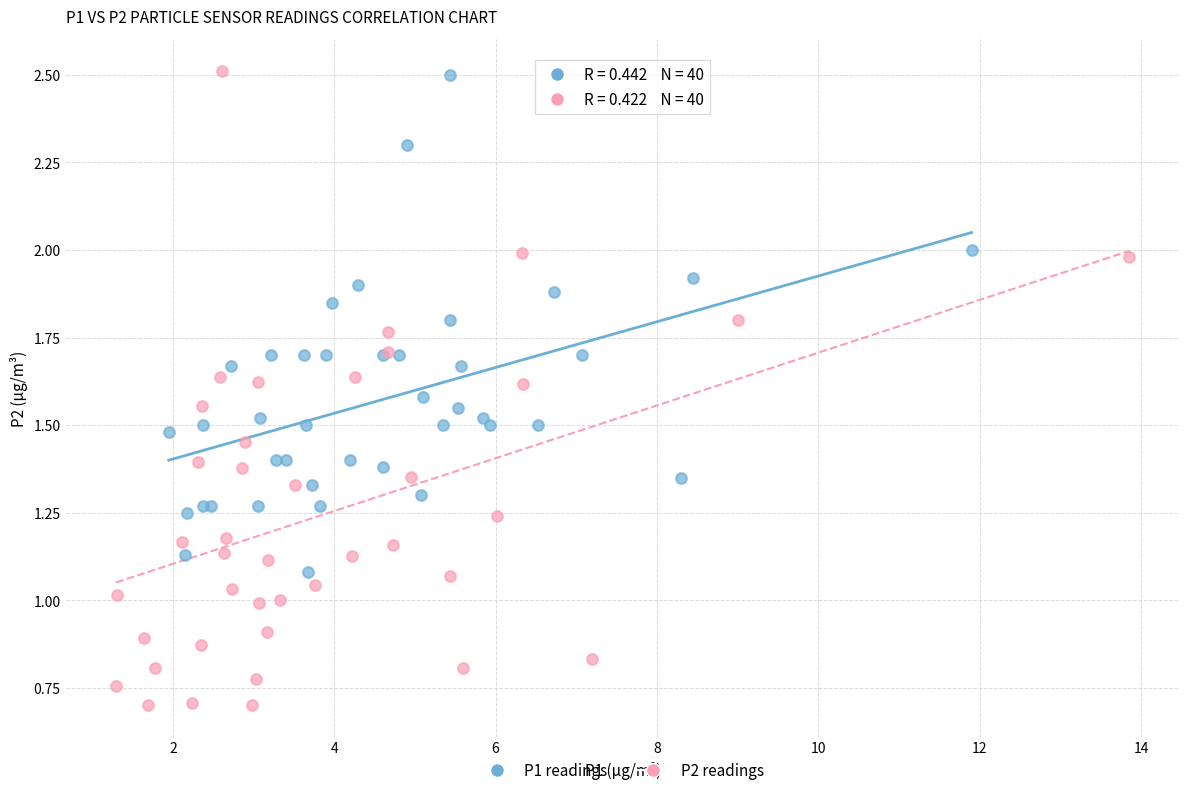

Which series has the largest Y range (max minus min)?

P2 readings